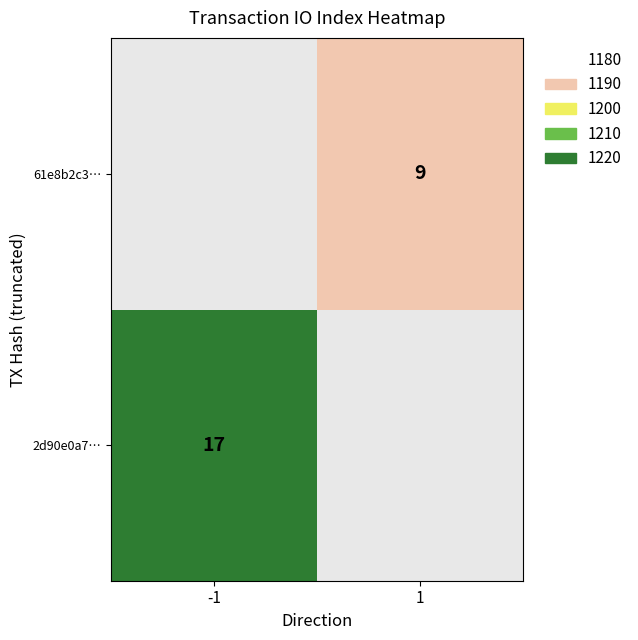

The 61e8b2c3… series shows 13 at 1. True or false?

False